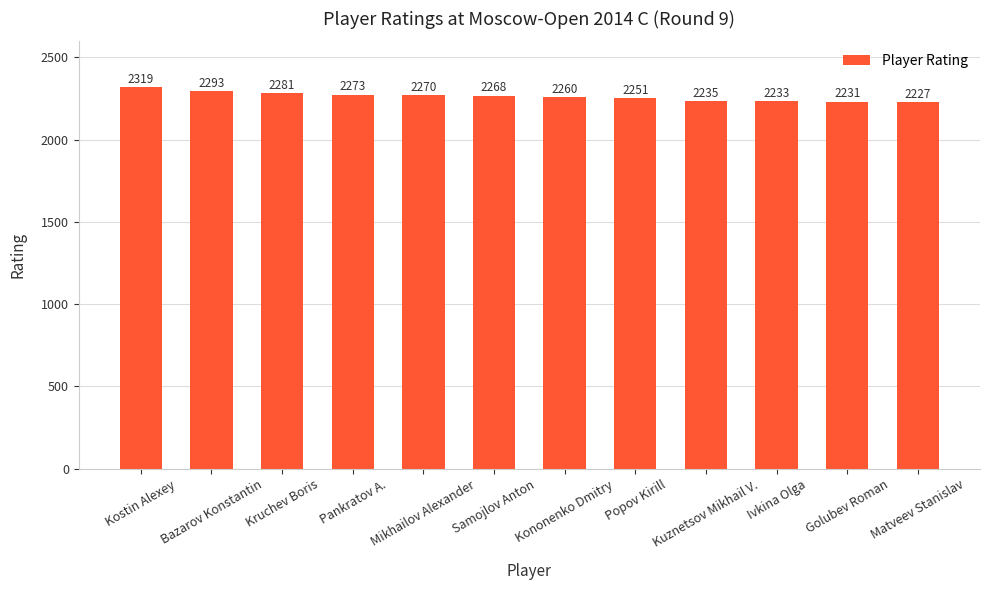

Which category has the highest value across all series?

Kostin Alexey